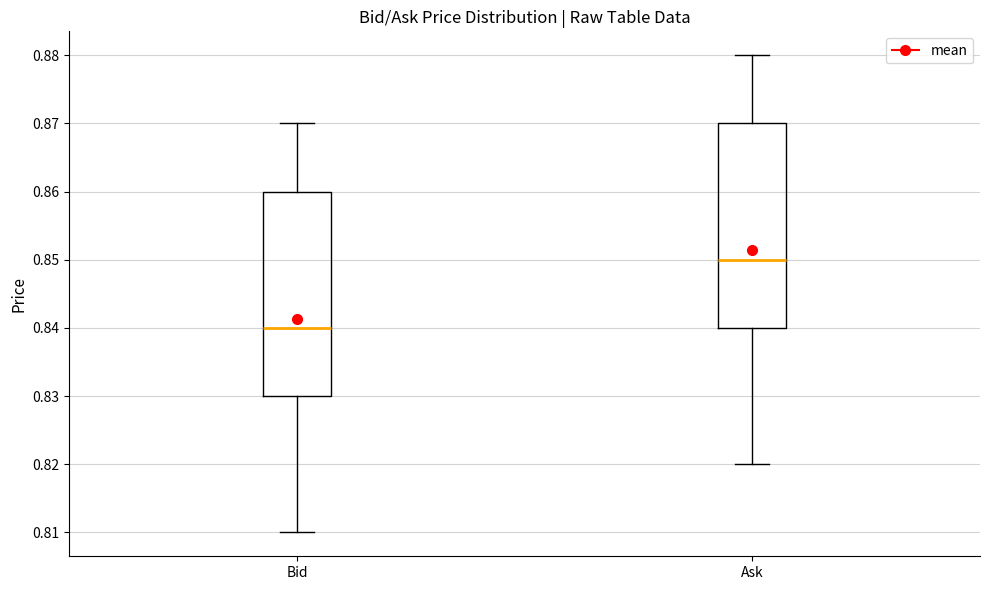

Reading left to right, read every box against the y-axis: the position of its median line, the range the box covers, and the ends of its whiskers. The values are not printed on the chart, so give them approximately, as read against the axis.

Bid: median 0.84, box 0.83 to 0.86, whiskers 0.81 to 0.87
Ask: median 0.85, box 0.84 to 0.87, whiskers 0.82 to 0.88